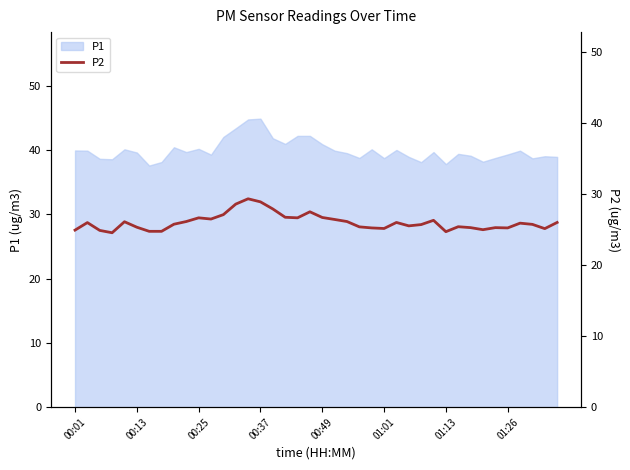

What is the ratio of the value at 00:13 to the value at 16?

0.9